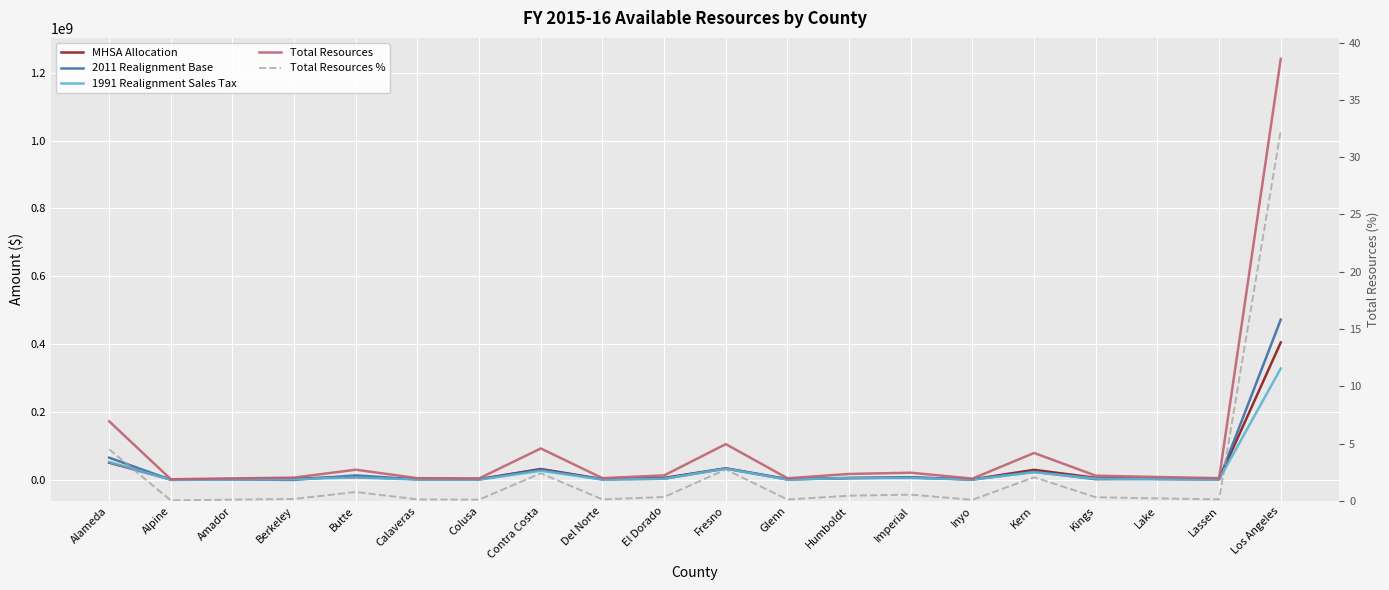

At which category does 2011 Realignment Base reach its first local peak?

Amador